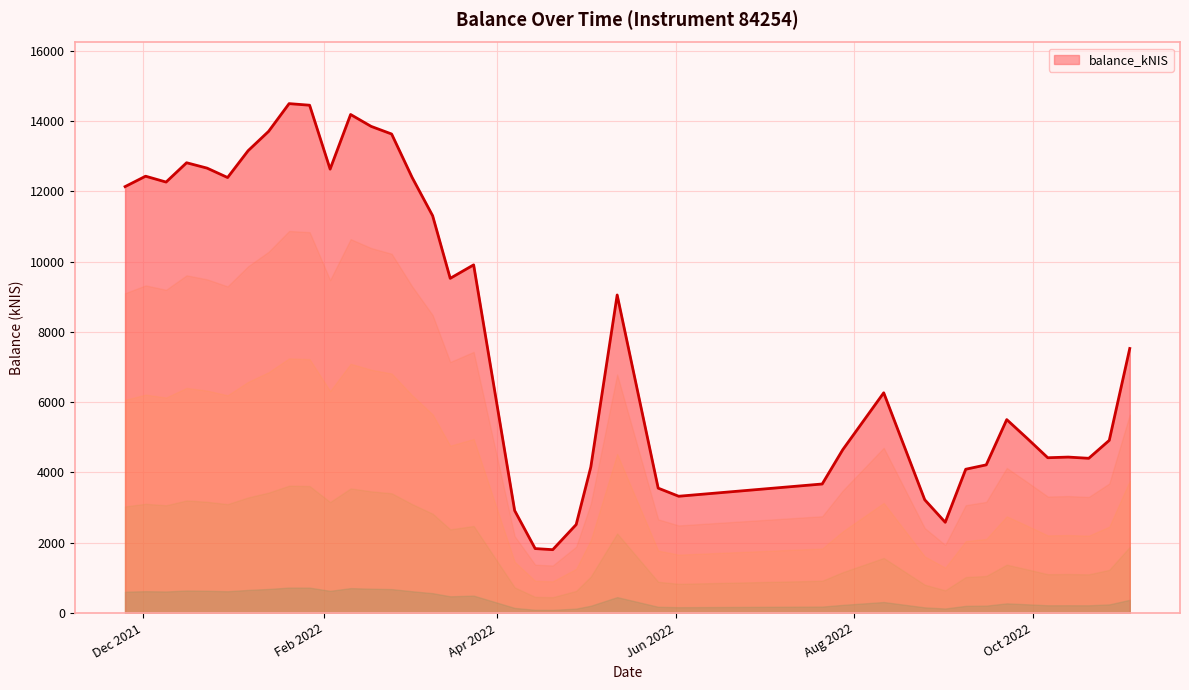

What is the difference between the maximum and minimum values?

12691.6